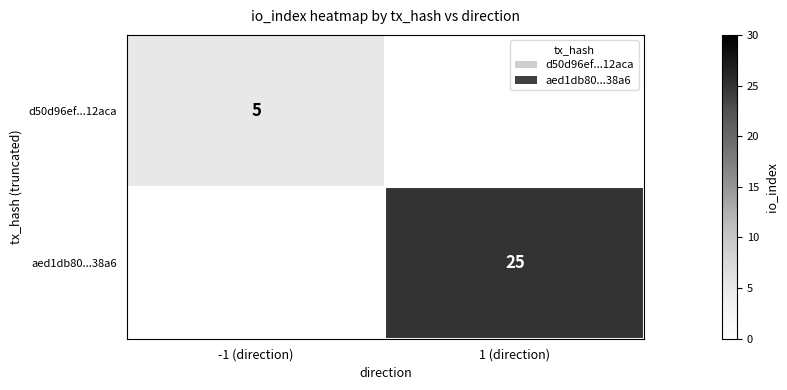

Is it true that aed1db80...38a6 equals 25 at 1 (direction)?

True